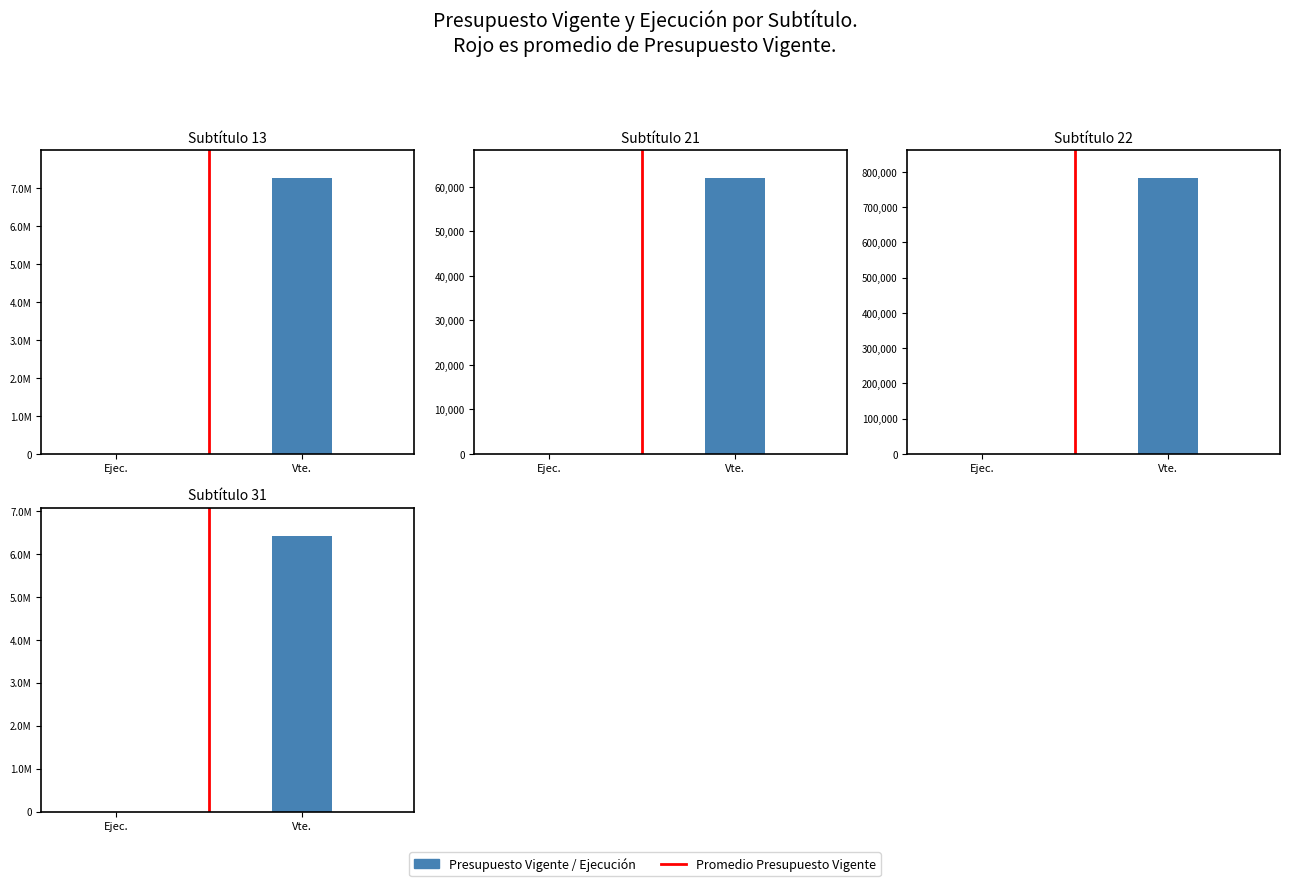

At which label is Promedio Presupuesto closest to 0?

Ejec.